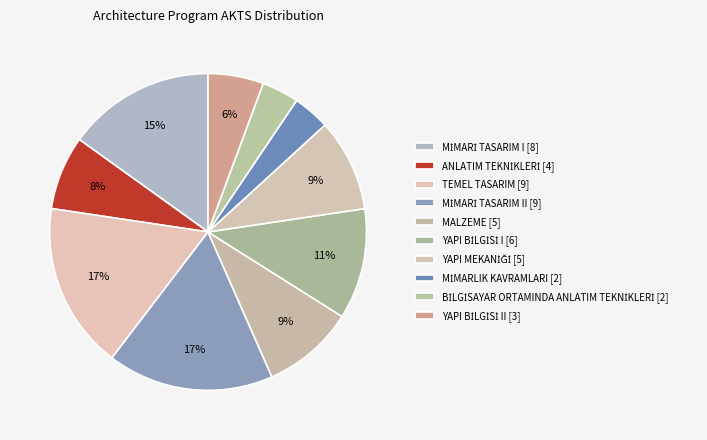

Which category has the biggest portion of the pie?

TEMEL TASARIM